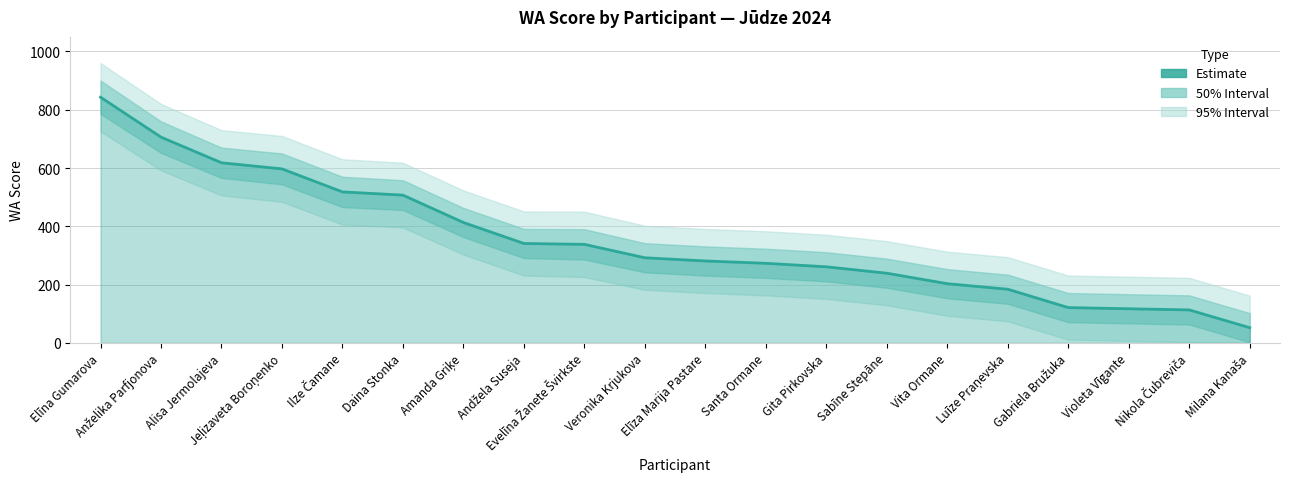

Which label corresponds to the largest value in the chart?

Elīna Gumarova